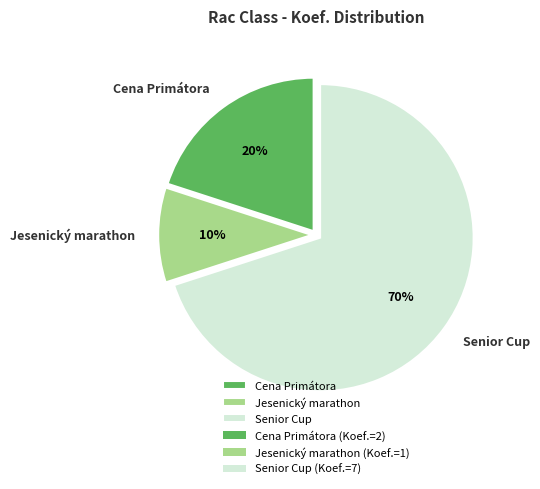

Which category has the smallest portion of the pie?

Jesenický marathon